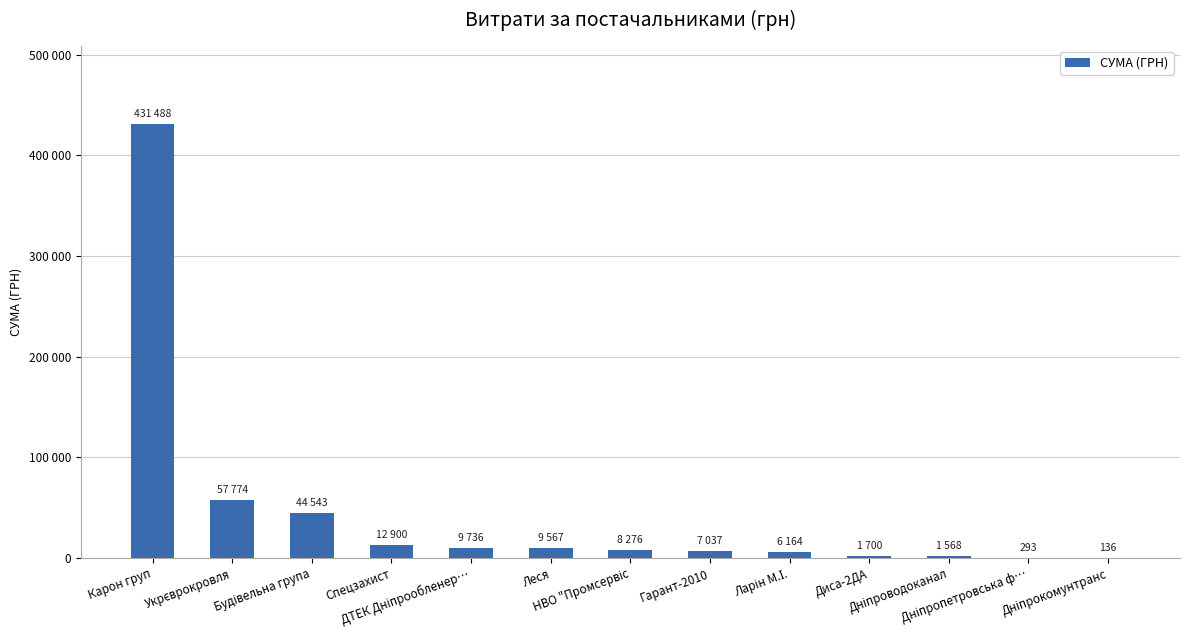

Reading right to left, extract all data points from this chart.

135.7	292.7	1568.2	1700.0	6163.7	7037.0	8275.6	9566.5	9735.8	12900.0	44543.1	57774.4	431488.1